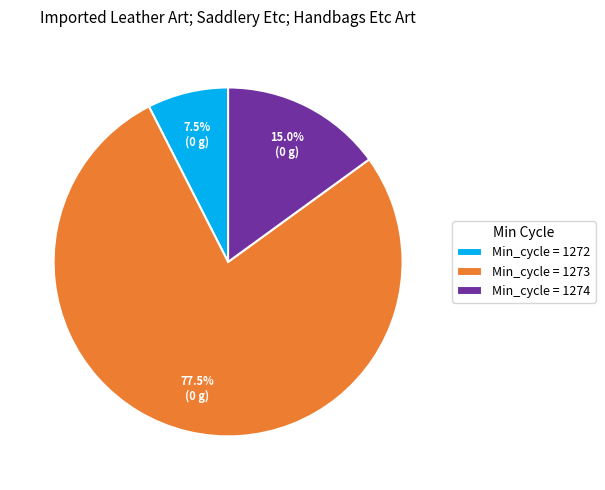

Do Min_cycle = 1273 and Min_cycle = 1274 together represent more than half of the pie?

Yes